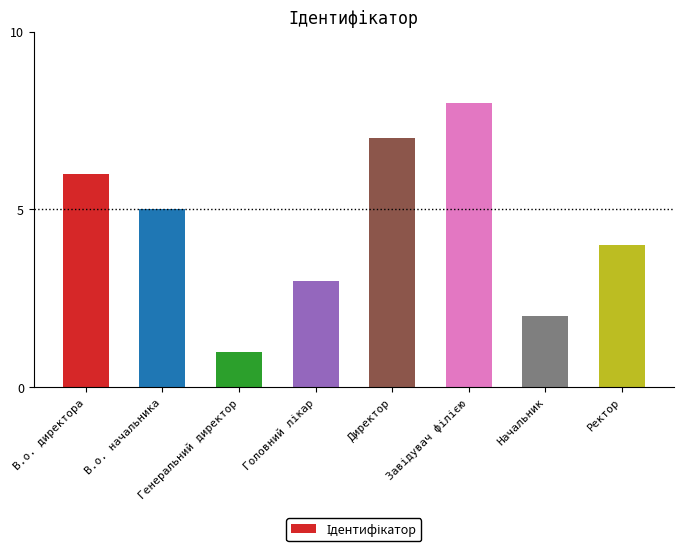

Is it true that the value at В.о. директора is 11?

False